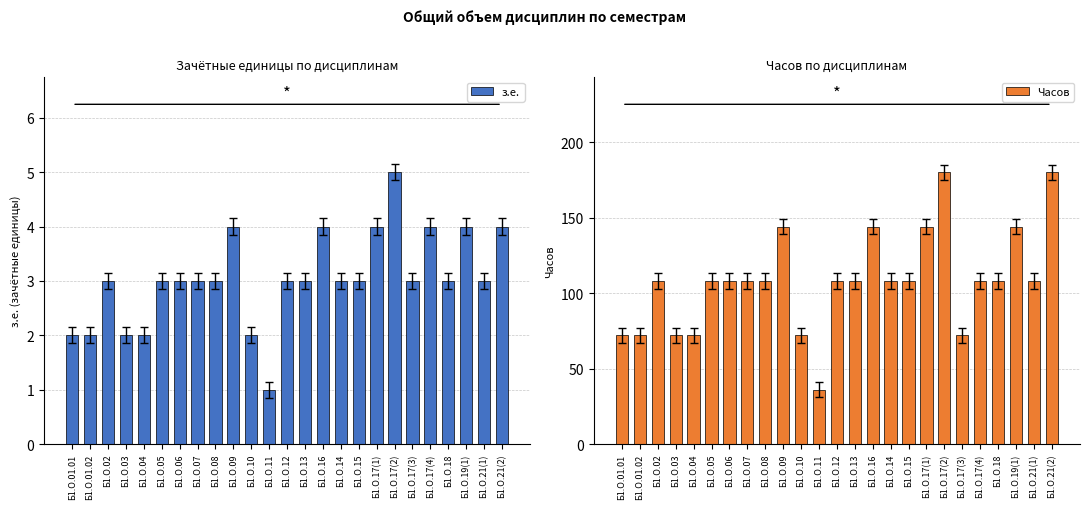

Reading left to right, what are all the values shown in this chart?

з.е.: 2	2	3	2	2	3	3	3	3	4	2	1	3	3	4	3	3	4	5	3	4	3	4	3	4
Часов: 72	72	108	72	72	108	108	108	108	144	72	36	108	108	144	108	108	144	180	72	108	108	144	108	180